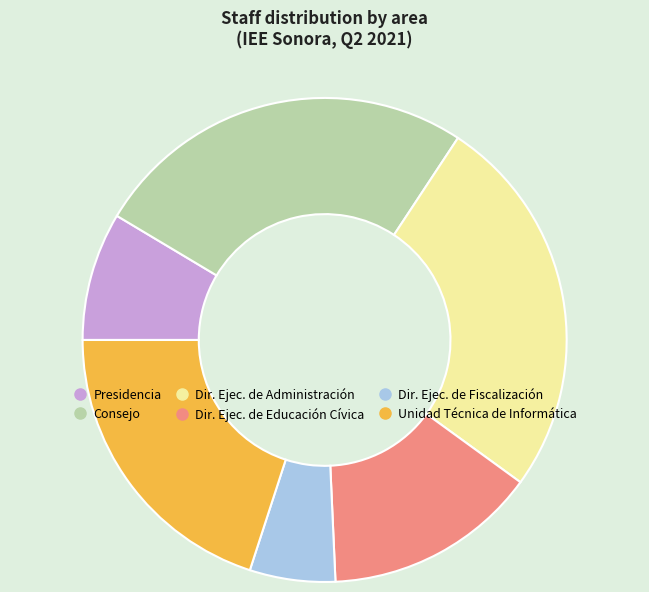

Is there a majority slice in this chart?

No